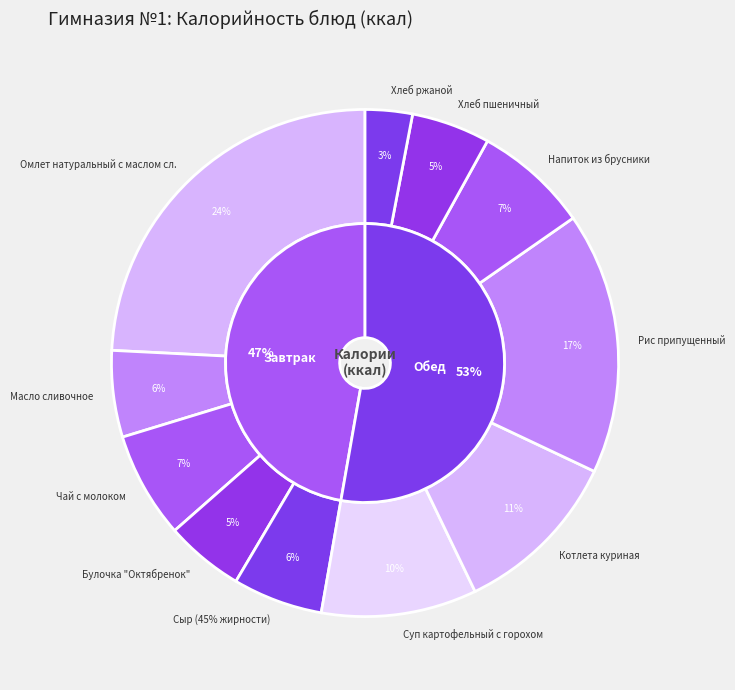

How many segments does this pie chart have?

11